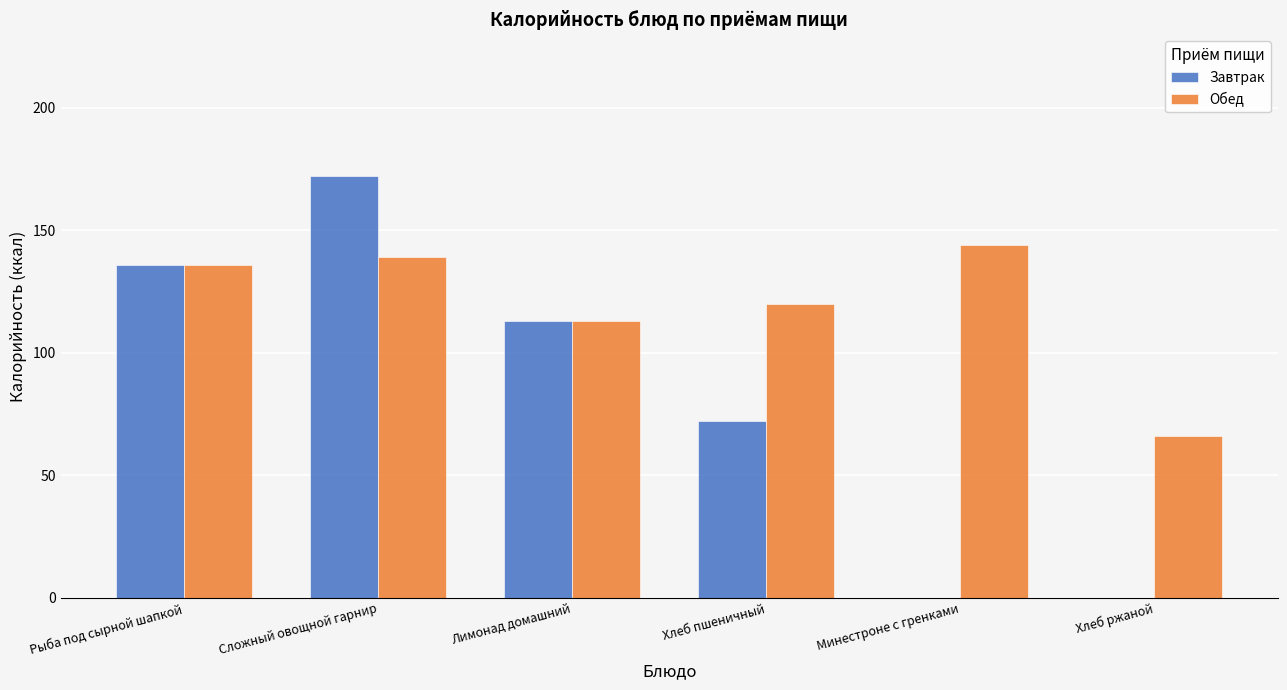

Reading left to right, list all the values displayed in this chart.

Завтрак: 136	172	113	72	0	0
Обед: 136	139	113	120	144	66